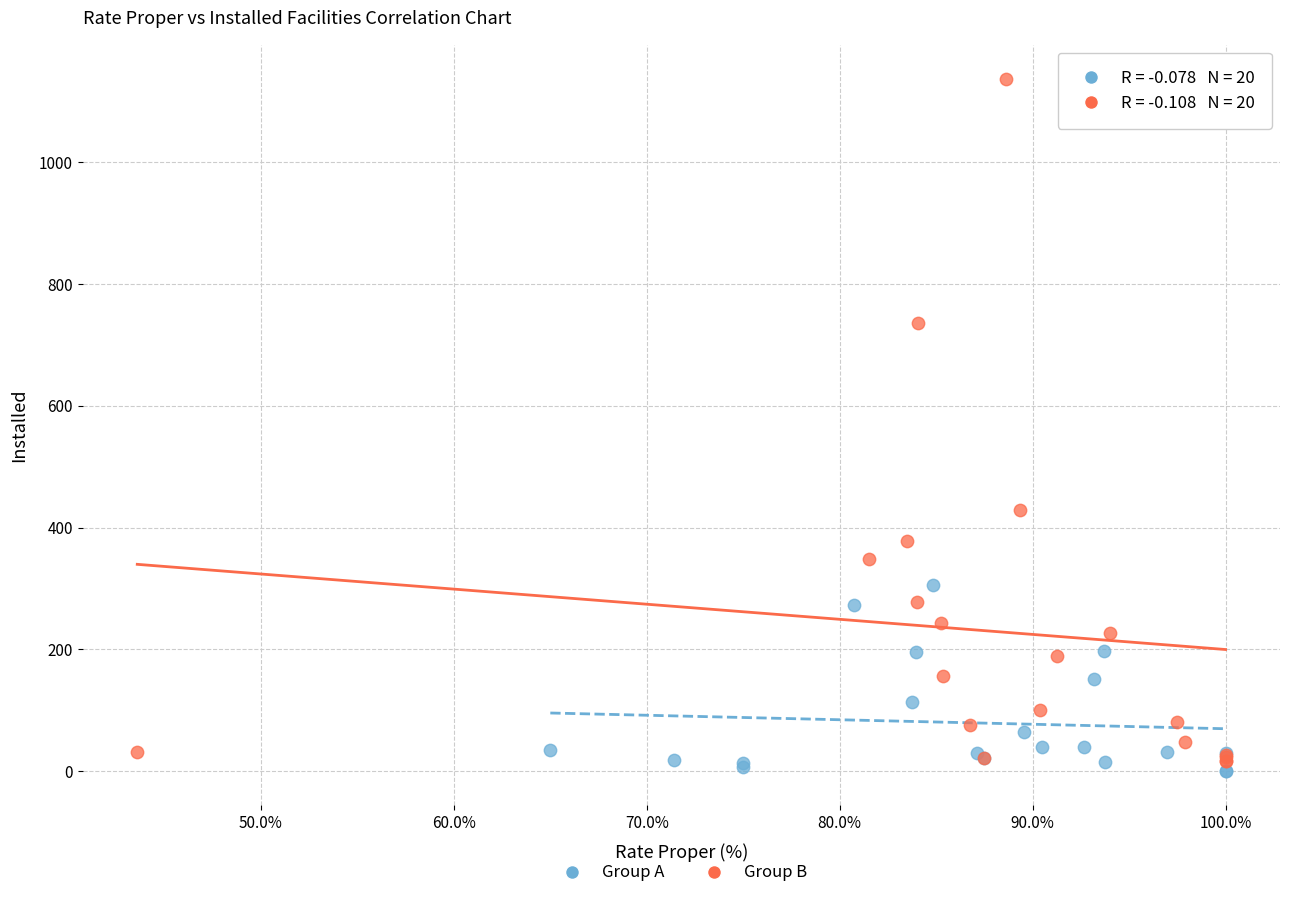

Which series contains the lowest Y value?

Group A